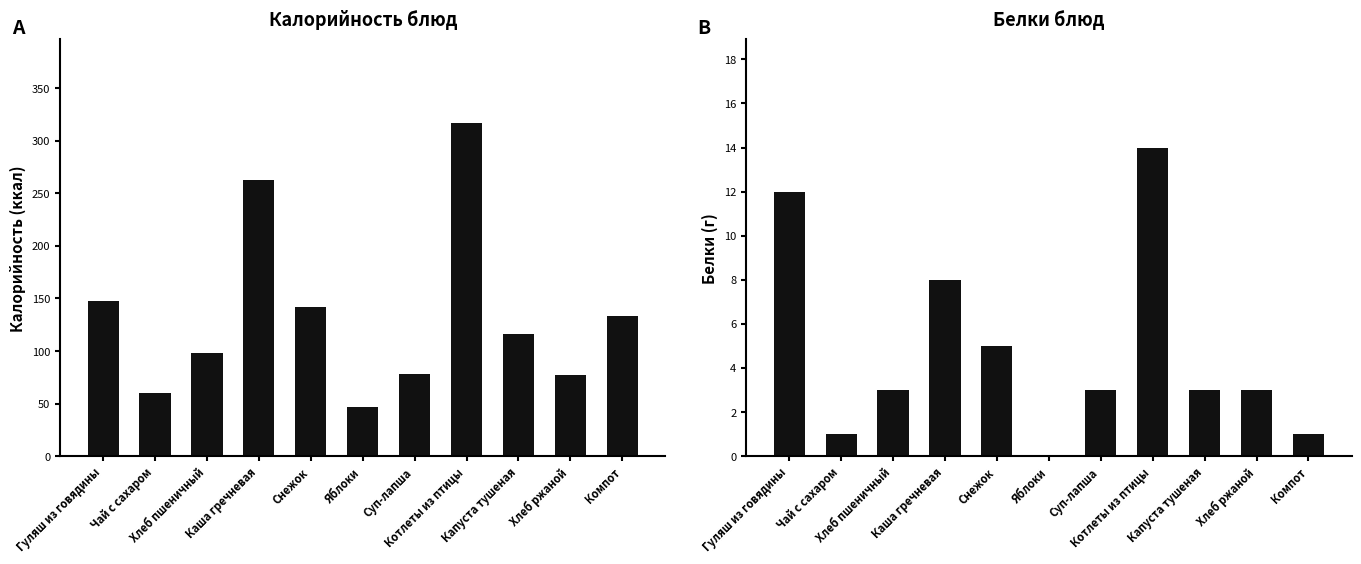

What is the sum of the Белки values at Котлеты из птицы and Яблоки?

14